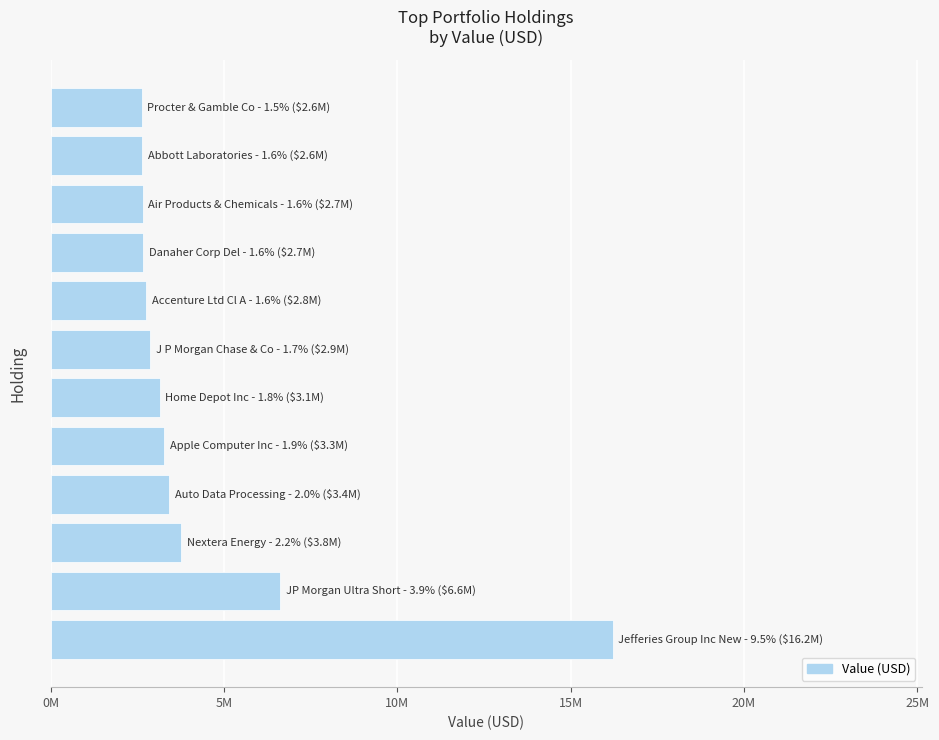

Are the bars horizontal?

Yes